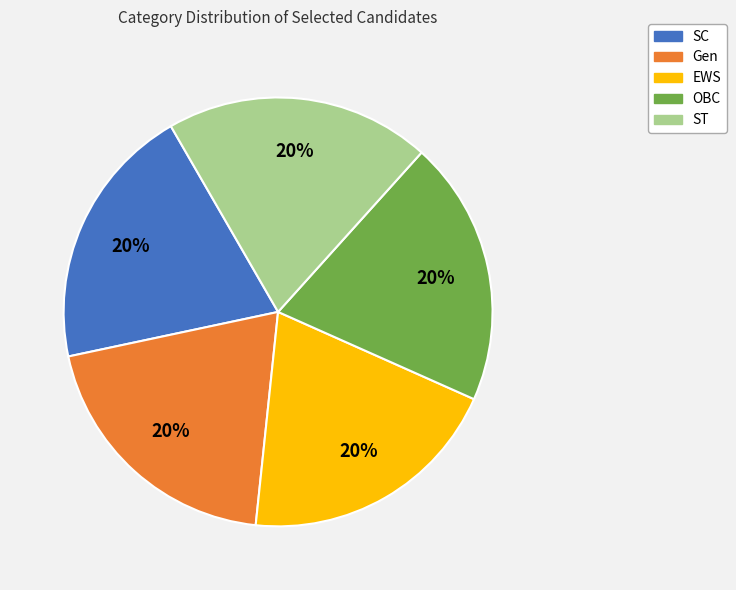

Count the number of slices in the pie.

5